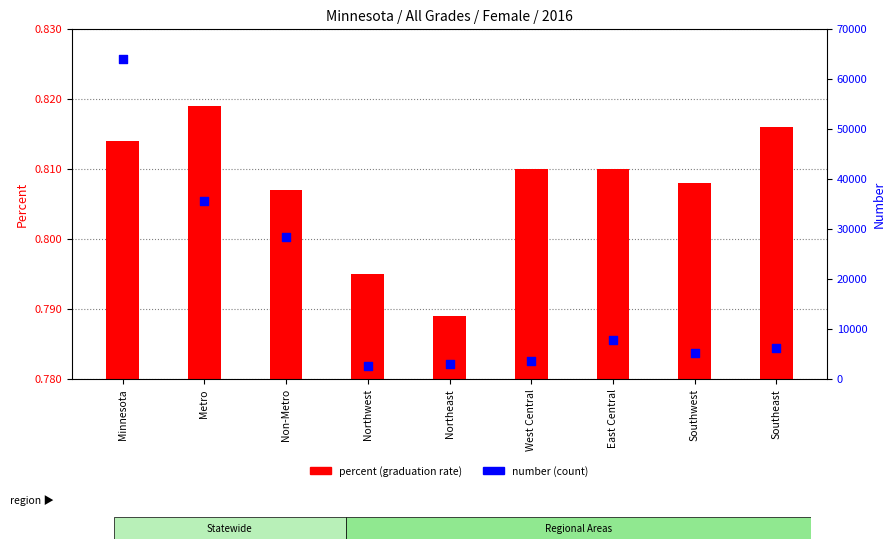

At which category is the sum across all series the highest?

Minnesota